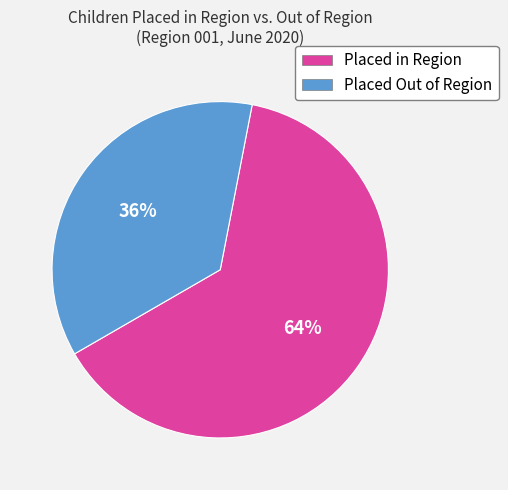

How many slices are in this pie chart?

2